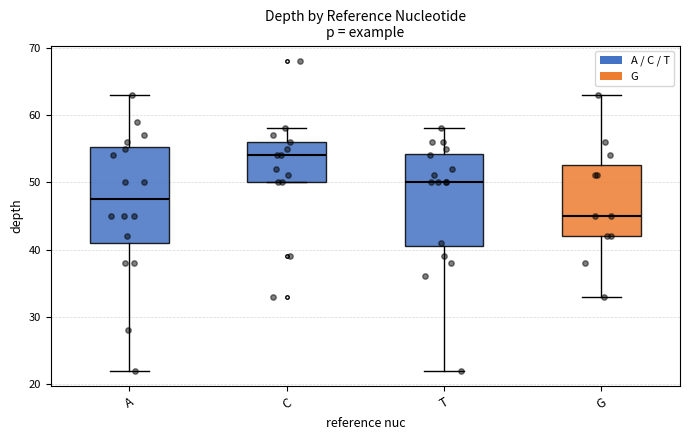

Reading left to right, read every box against the y-axis: the position of its median line, the range the box covers, and the ends of its whiskers. The values are not printed on the chart, so give them approximately, as read against the axis.

A: median 48, box 41 to 55, whiskers 22 to 63
C: median 54, box 50 to 56, whiskers 50 to 58
T: median 50, box 41 to 54, whiskers 22 to 58
G: median 45, box 42 to 53, whiskers 33 to 63